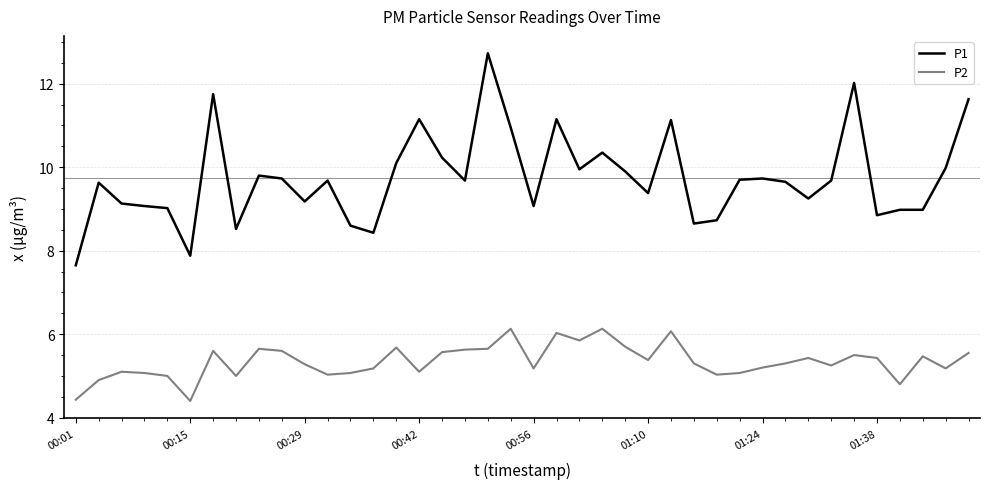

What is the difference between the maximum and minimum values in the P1 series?

5.1